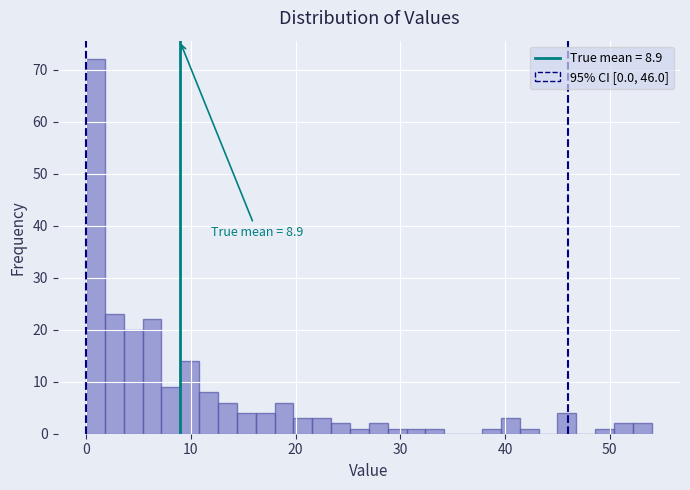

Read against the x-axis, roughly where is the centre of the tallest bar?

1